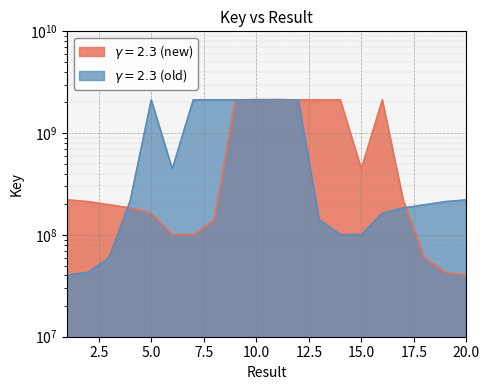

True or false: gamma=2.3 (old) and gamma=2.3 (new) cross at least once.

True